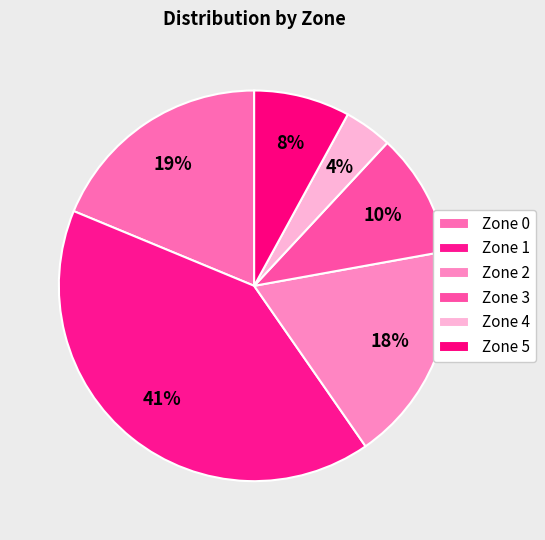

Is there a majority slice in this chart?

No